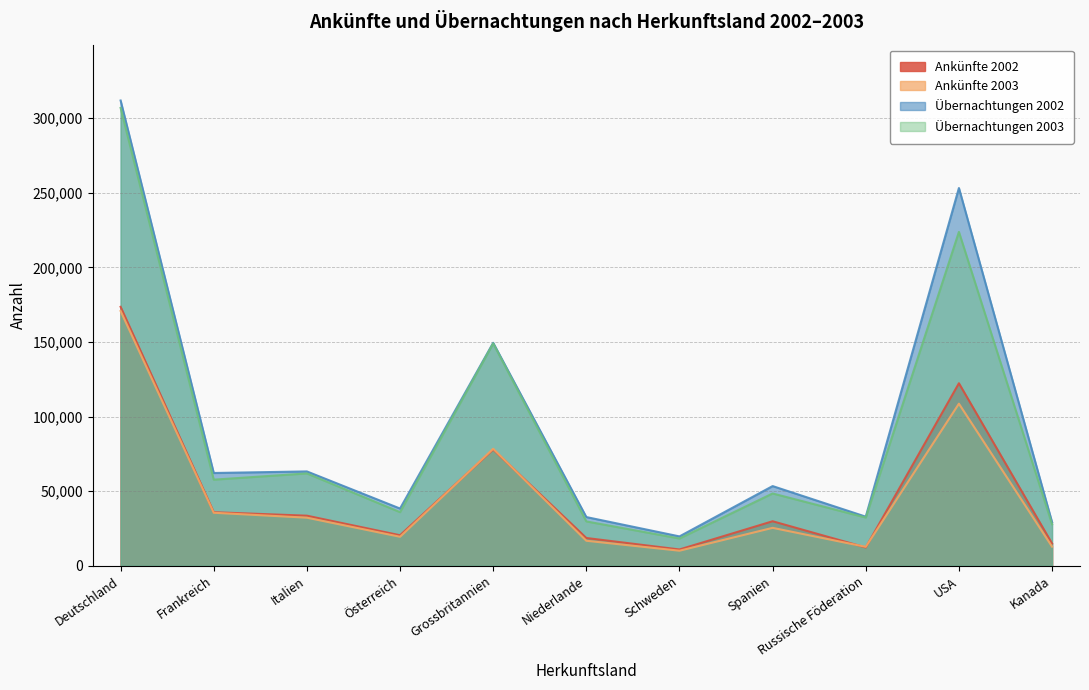

What position from the left is Schweden?

7